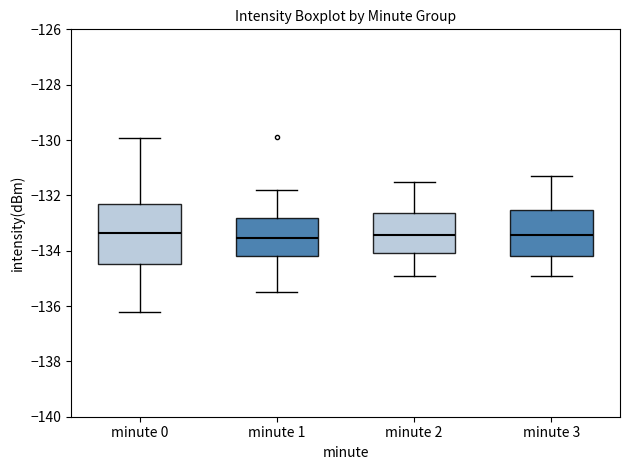

Comparing the boxes themselves (not the whiskers), which one is the tallest?

minute 0